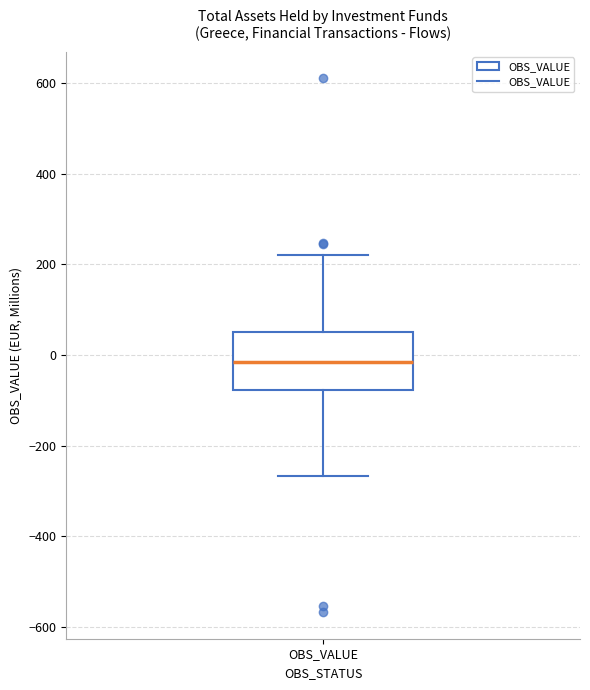

Where does the lower whisker of the box for OBS_VALUE end on the y-axis? The values are not printed on the chart, so give them approximately, as read against the axis.

-260